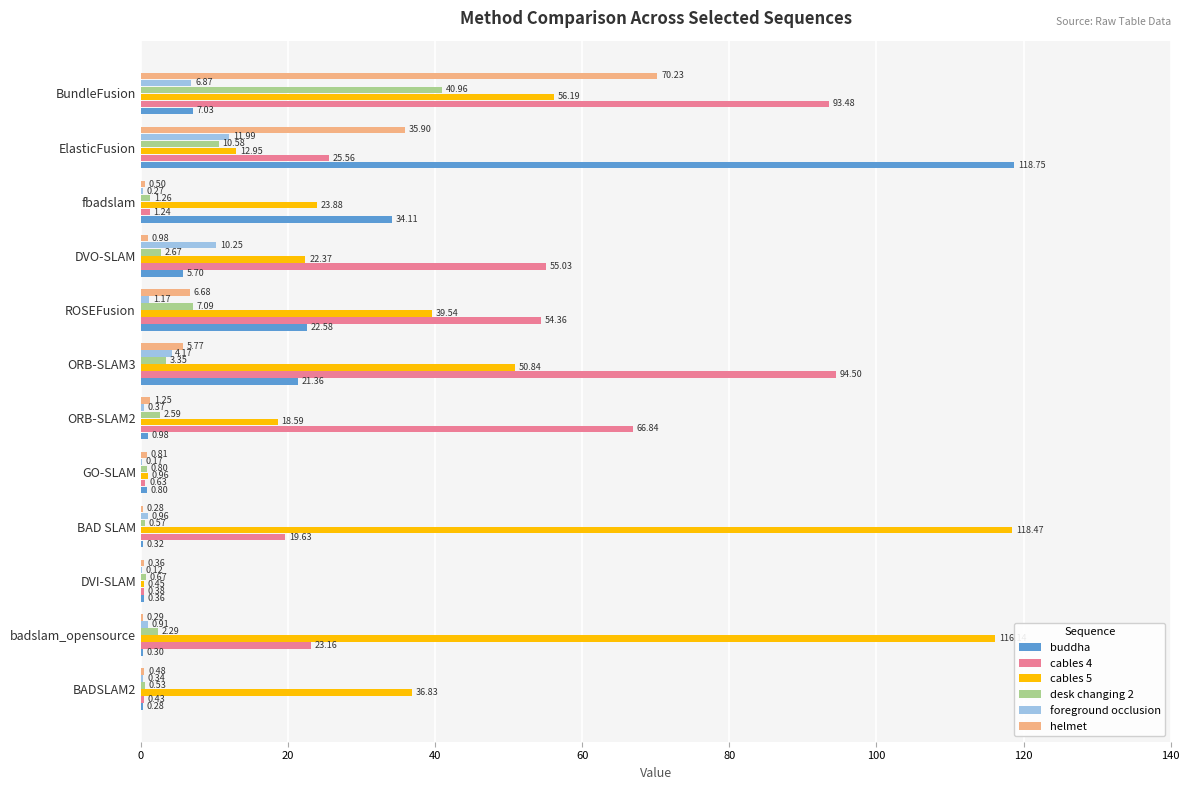

Count the number of data series in this chart.

6